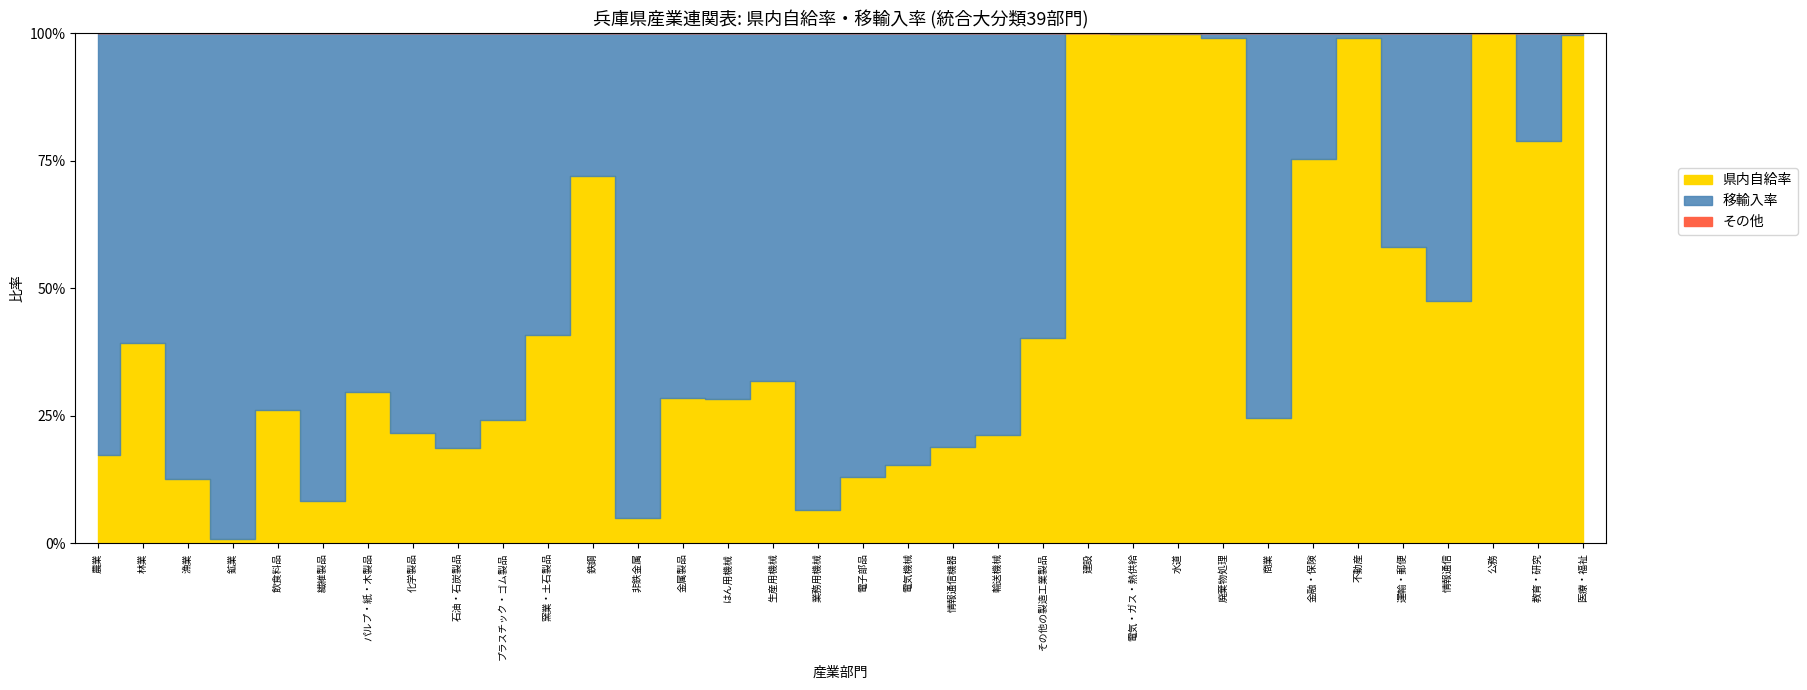

Reading left to right, transcribe all the data shown in this chart.

県内自給率: 農業=0.2	林業=0.4	漁業=0.1	鉱業=0.0	飲食料品=0.3	繊維製品=0.1	パルプ・紙・木製品=0.3	化学製品=0.2	石油・石炭製品=0.2	プラスチック・ゴム製品=0.2	窯業・土石製品=0.4	鉄鋼=0.7	非鉄金属=0.0	金属製品=0.3	はん用機械=0.3	生産用機械=0.3	業務用機械=0.1	電子部品=0.1	電気機械=0.2	情報通信機器=0.2	輸送機械=0.2	その他の製造工業製品=0.4	建設=1.0	電気・ガス・熱供給=1.0	水道=1.0	廃棄物処理=1.0	商業=0.2	金融・保険=0.8	不動産=1.0	運輸・郵便=0.6	情報通信=0.5	公務=1.0	教育・研究=0.8	医療・福祉=1.0
移輸入率: 農業=0.8	林業=0.6	漁業=0.9	鉱業=1.0	飲食料品=0.7	繊維製品=0.9	パルプ・紙・木製品=0.7	化学製品=0.8	石油・石炭製品=0.8	プラスチック・ゴム製品=0.8	窯業・土石製品=0.6	鉄鋼=0.3	非鉄金属=1.0	金属製品=0.7	はん用機械=0.7	生産用機械=0.7	業務用機械=0.9	電子部品=0.9	電気機械=0.8	情報通信機器=0.8	輸送機械=0.8	その他の製造工業製品=0.6	建設=0.0	電気・ガス・熱供給=0.0	水道=0.0	廃棄物処理=0.0	商業=0.8	金融・保険=0.2	不動産=0.0	運輸・郵便=0.4	情報通信=0.5	公務=0.0	教育・研究=0.2	医療・福祉=0.0